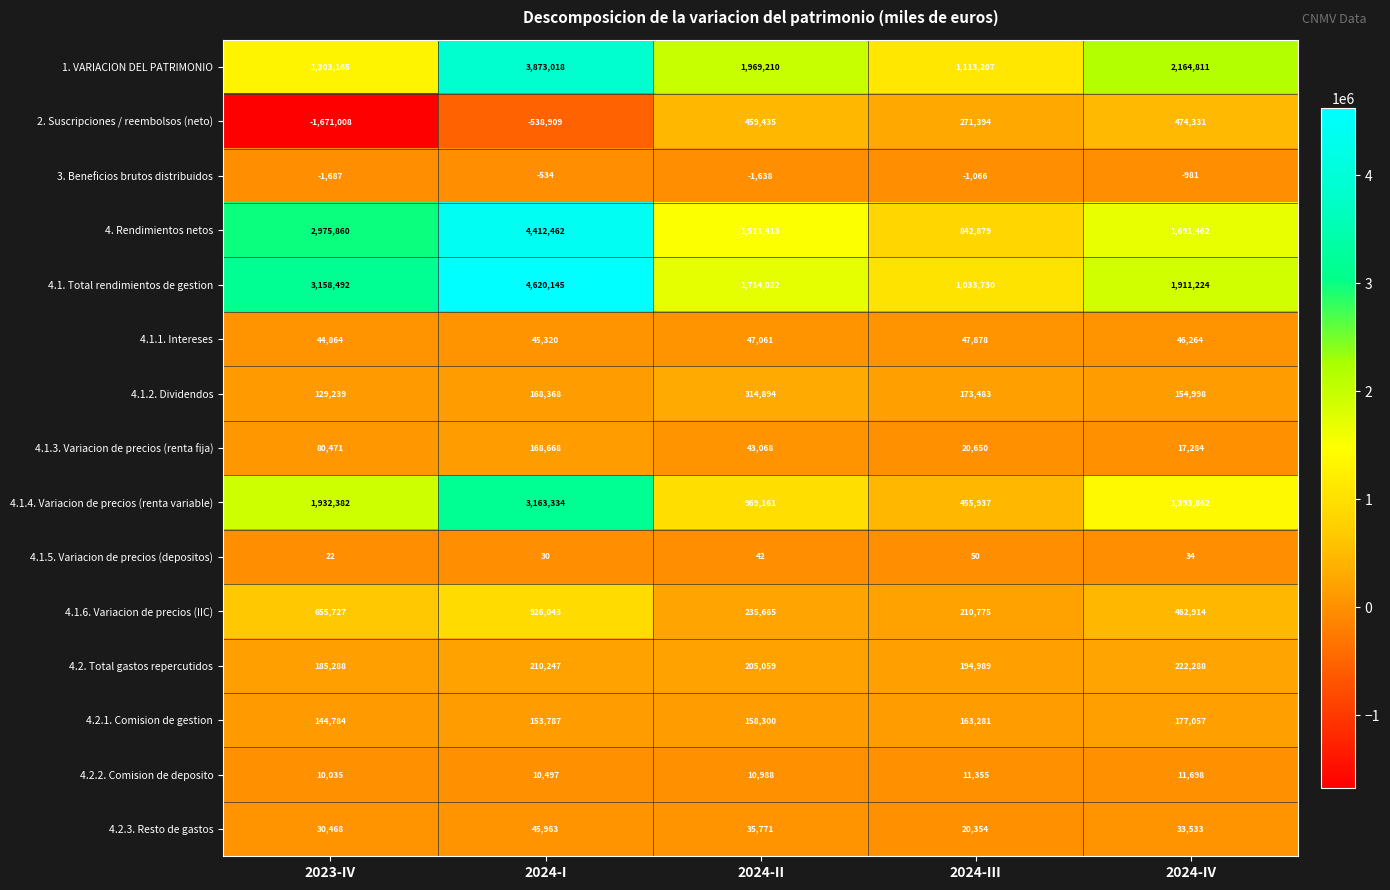

At which label does 4.1.5. Variacion de precios (depositos) first exceed 34?

2024-II